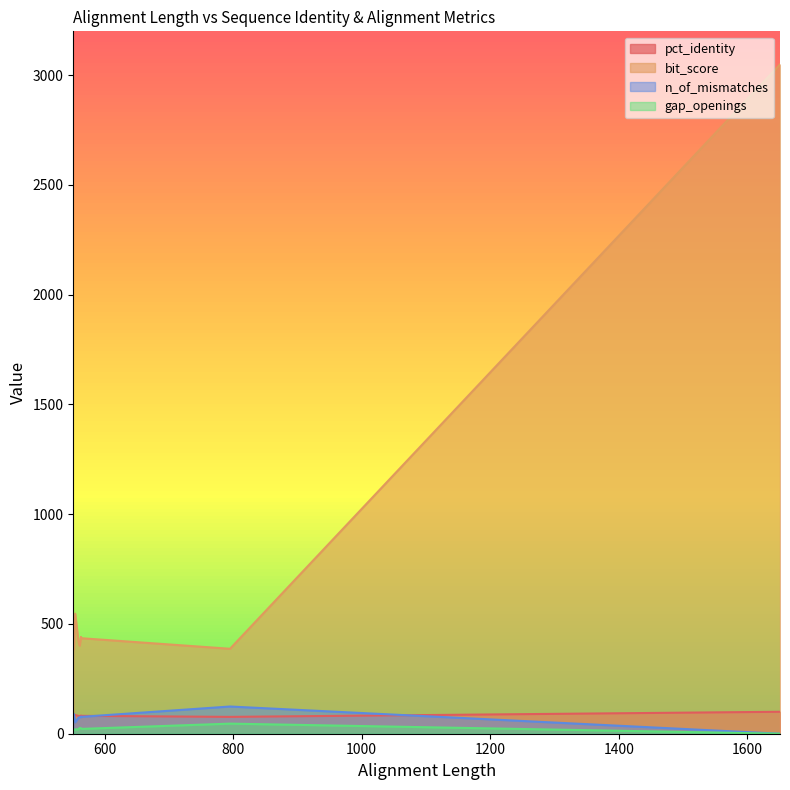

What is the total value across all series at 563?

620.5